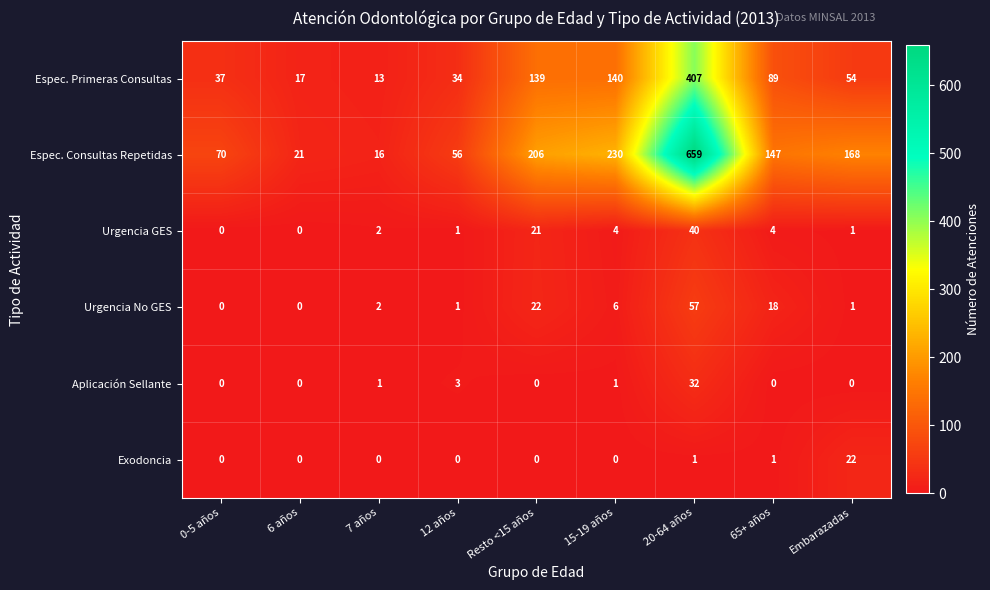

What is the sum of all Espec. Consultas Repetidas values?

1573